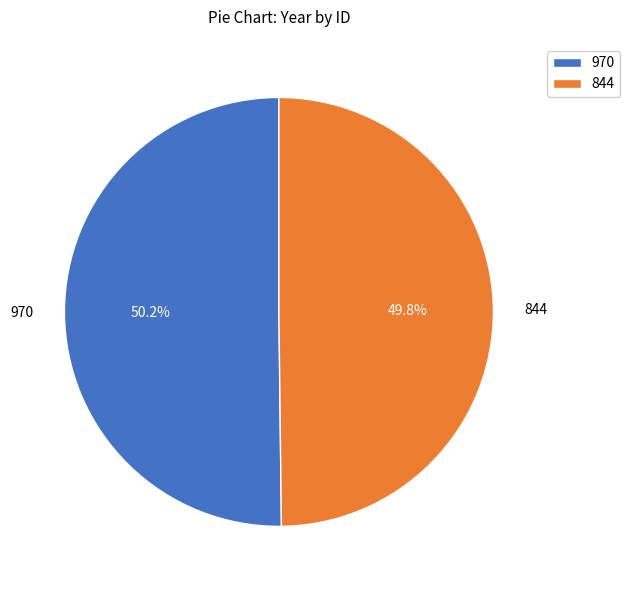

True or false: 844 accounts for 50% of the total.

True